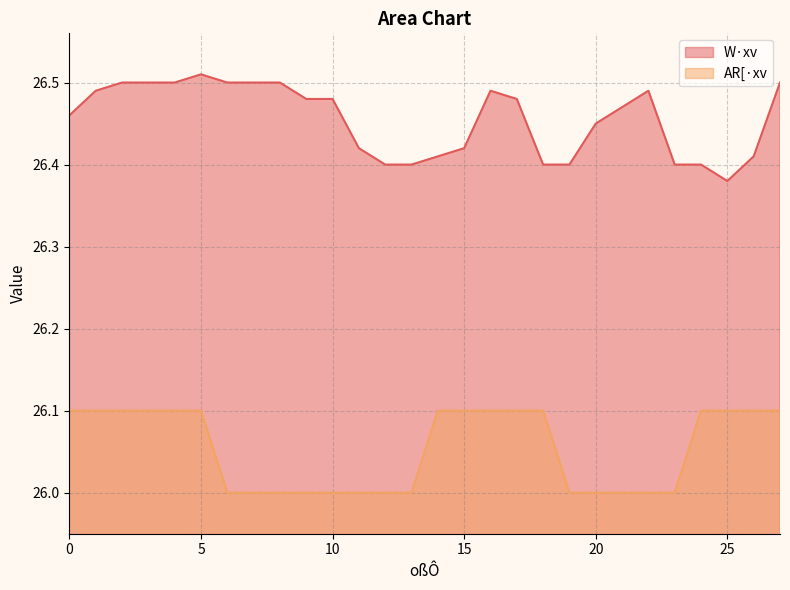

At which label is AR[·xv closest to 26?

6